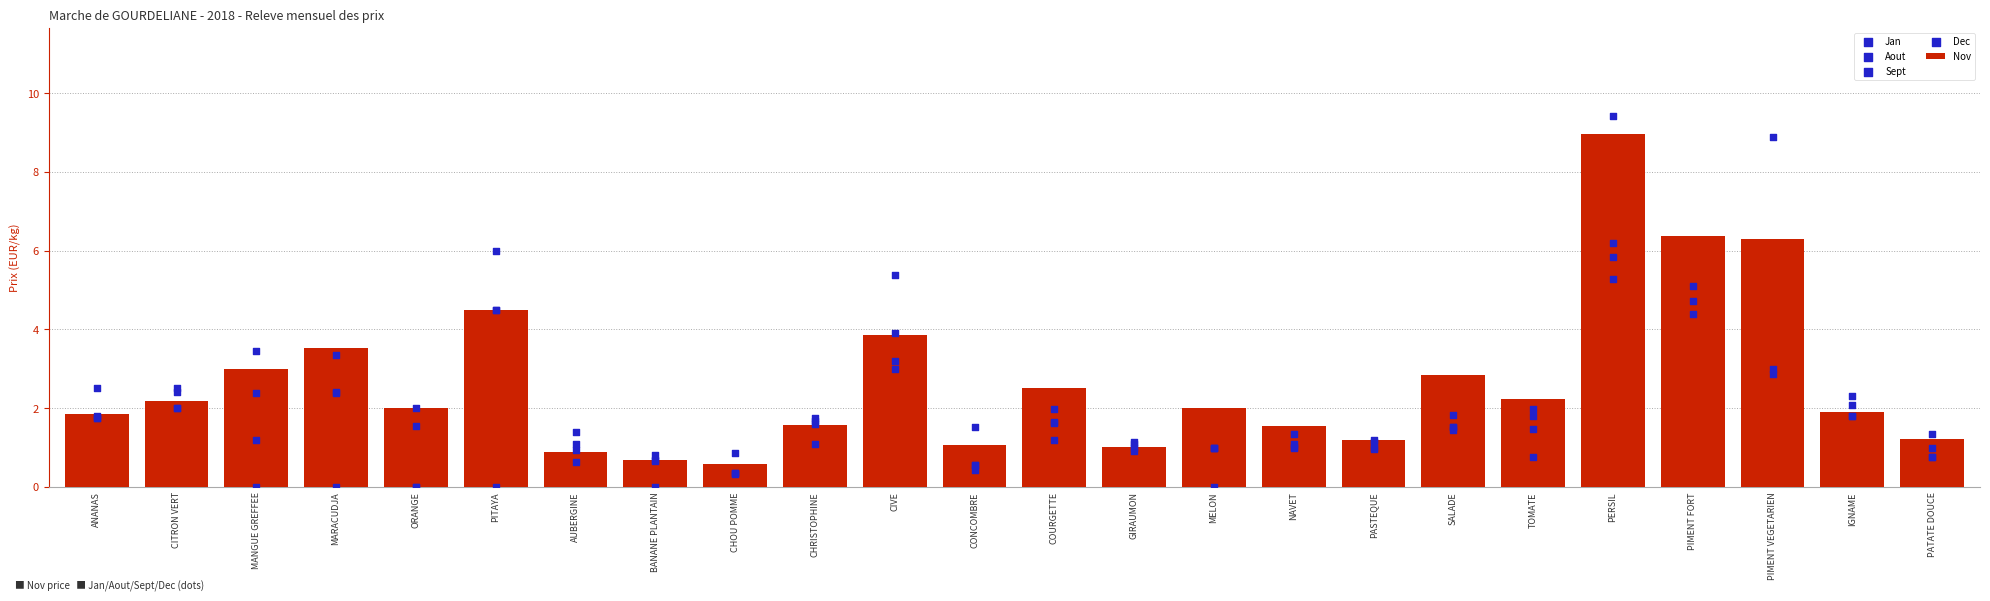

Which series reaches the minimum Y coordinate?

Jan